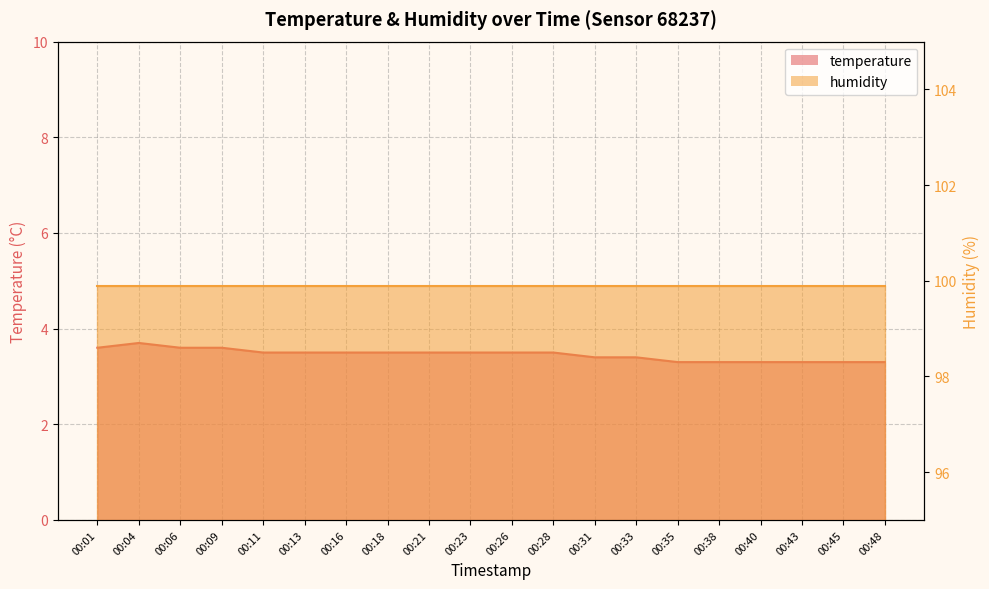

Does the chart display data point markers on the line(s)?

No